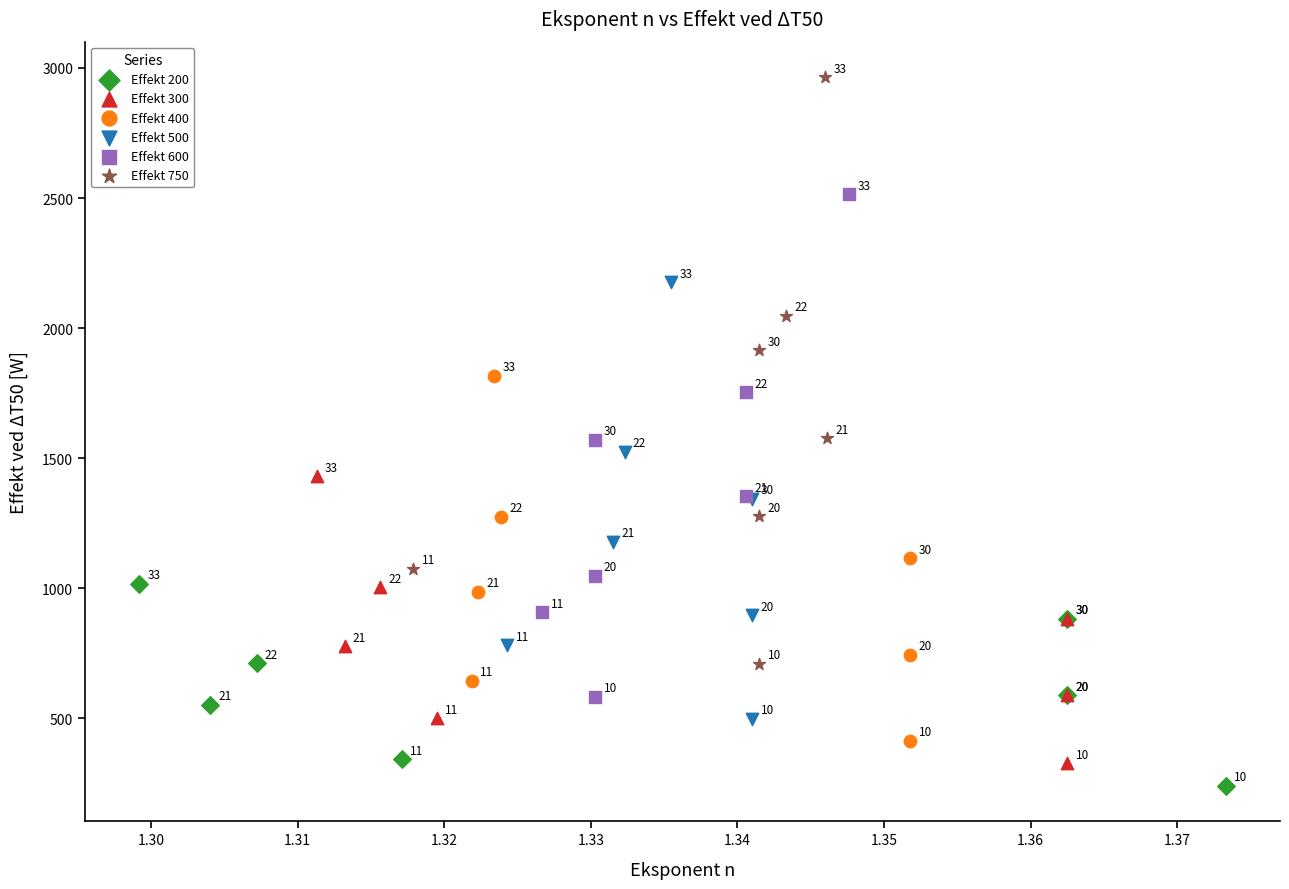

What are all the series names shown in the legend?

Effekt 200, Effekt 300, Effekt 400, Effekt 500, Effekt 600, Effekt 750